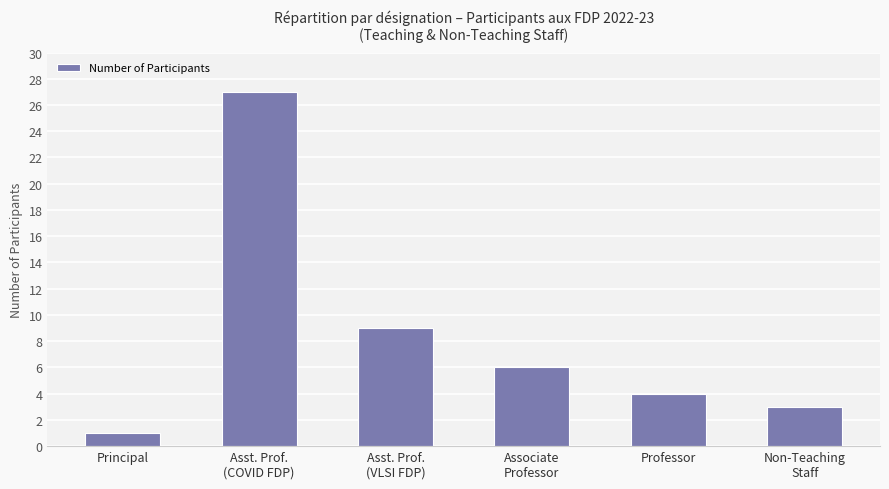

What is the difference between the second highest and minimum values?

8